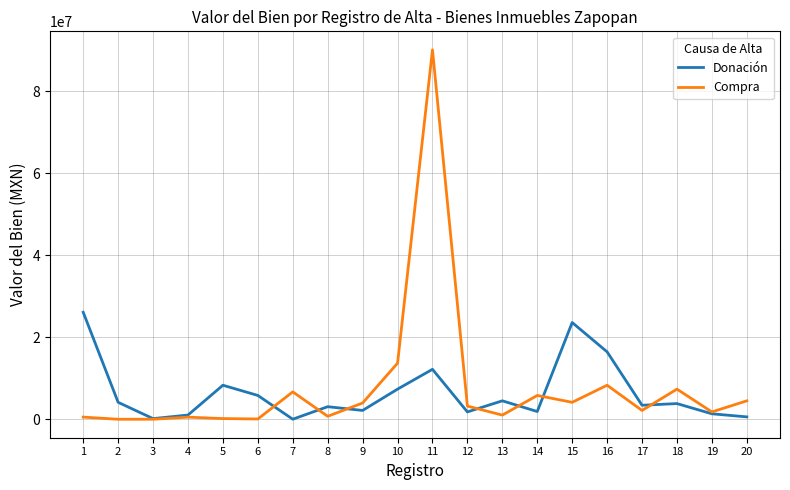

What is the greatest value displayed?

90052640.0